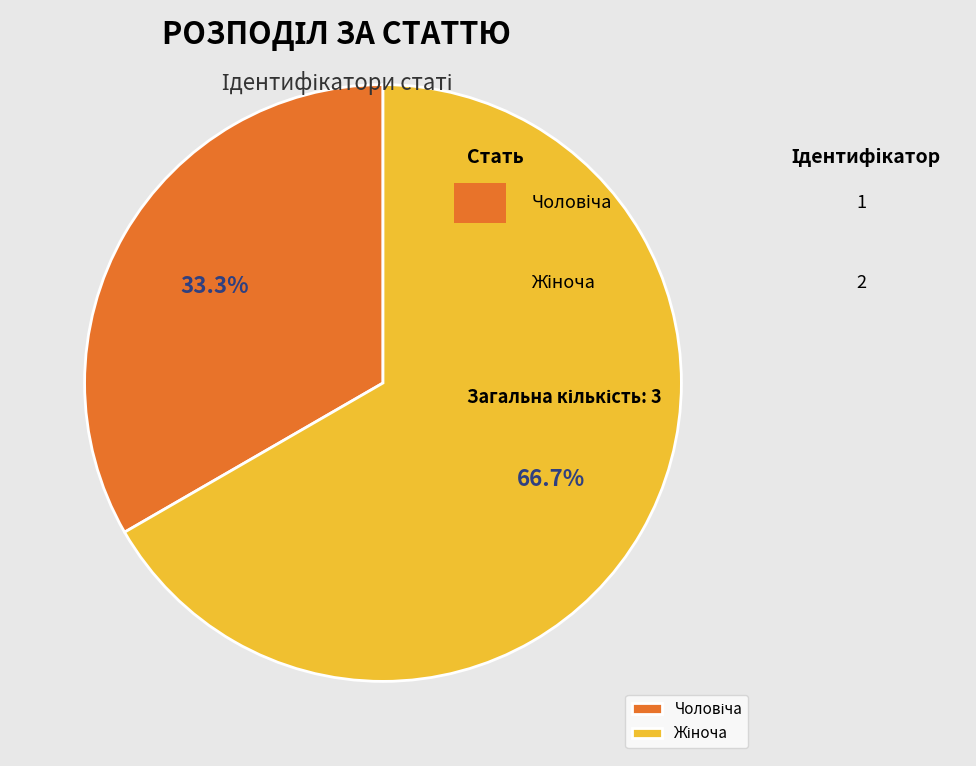

To the nearest percent, what is the difference between the largest and smallest slice percentages?

33%